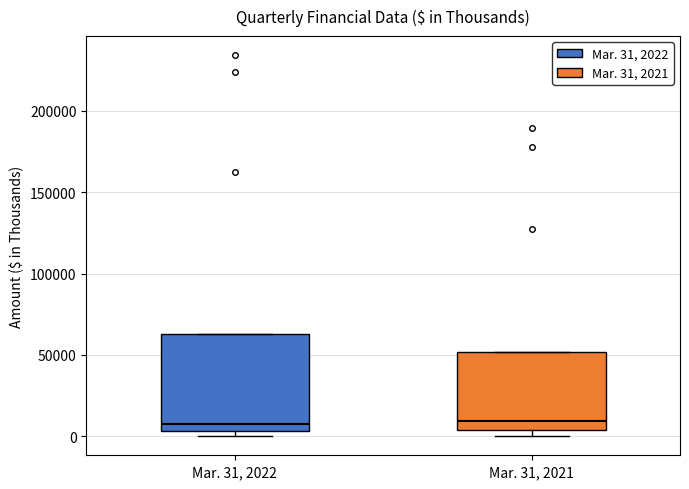

Reading left to right, read every box against the y-axis: the position of its median line, the range the box covers, and the ends of its whiskers. The values are not printed on the chart, so give them approximately, as read against the axis.

Mar. 31, 2022: median 10000, box 5000 to 65000, whiskers 0 to 65000
Mar. 31, 2021: median 10000, box 5000 to 50000, whiskers 0 to 50000